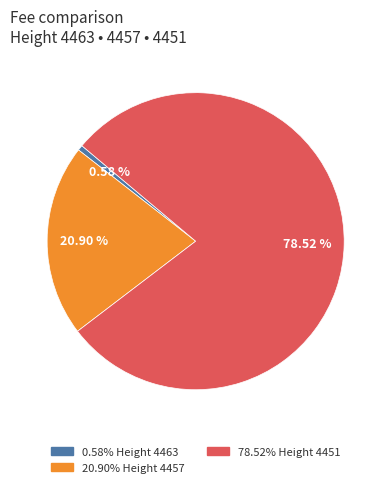

Is there any slice that represents more than half of the pie?

Yes